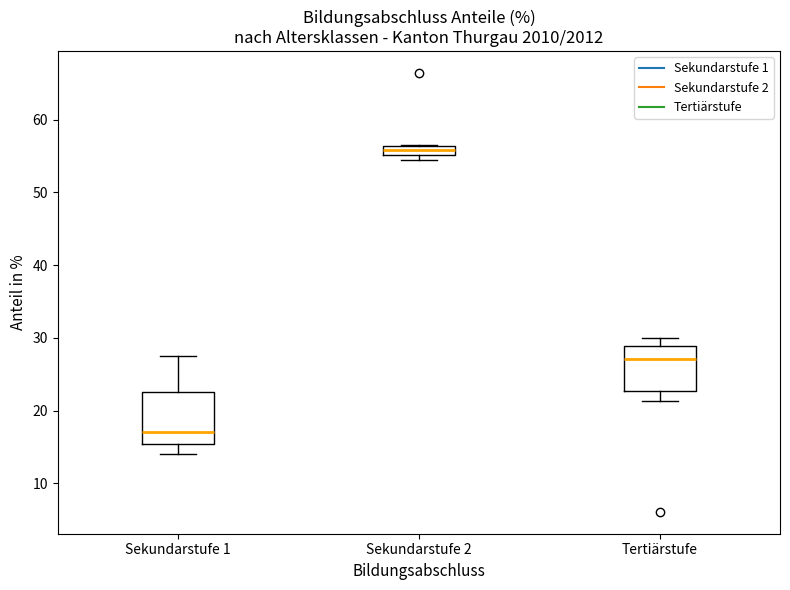

Which box has the lowest median line?

Sekundarstufe 1